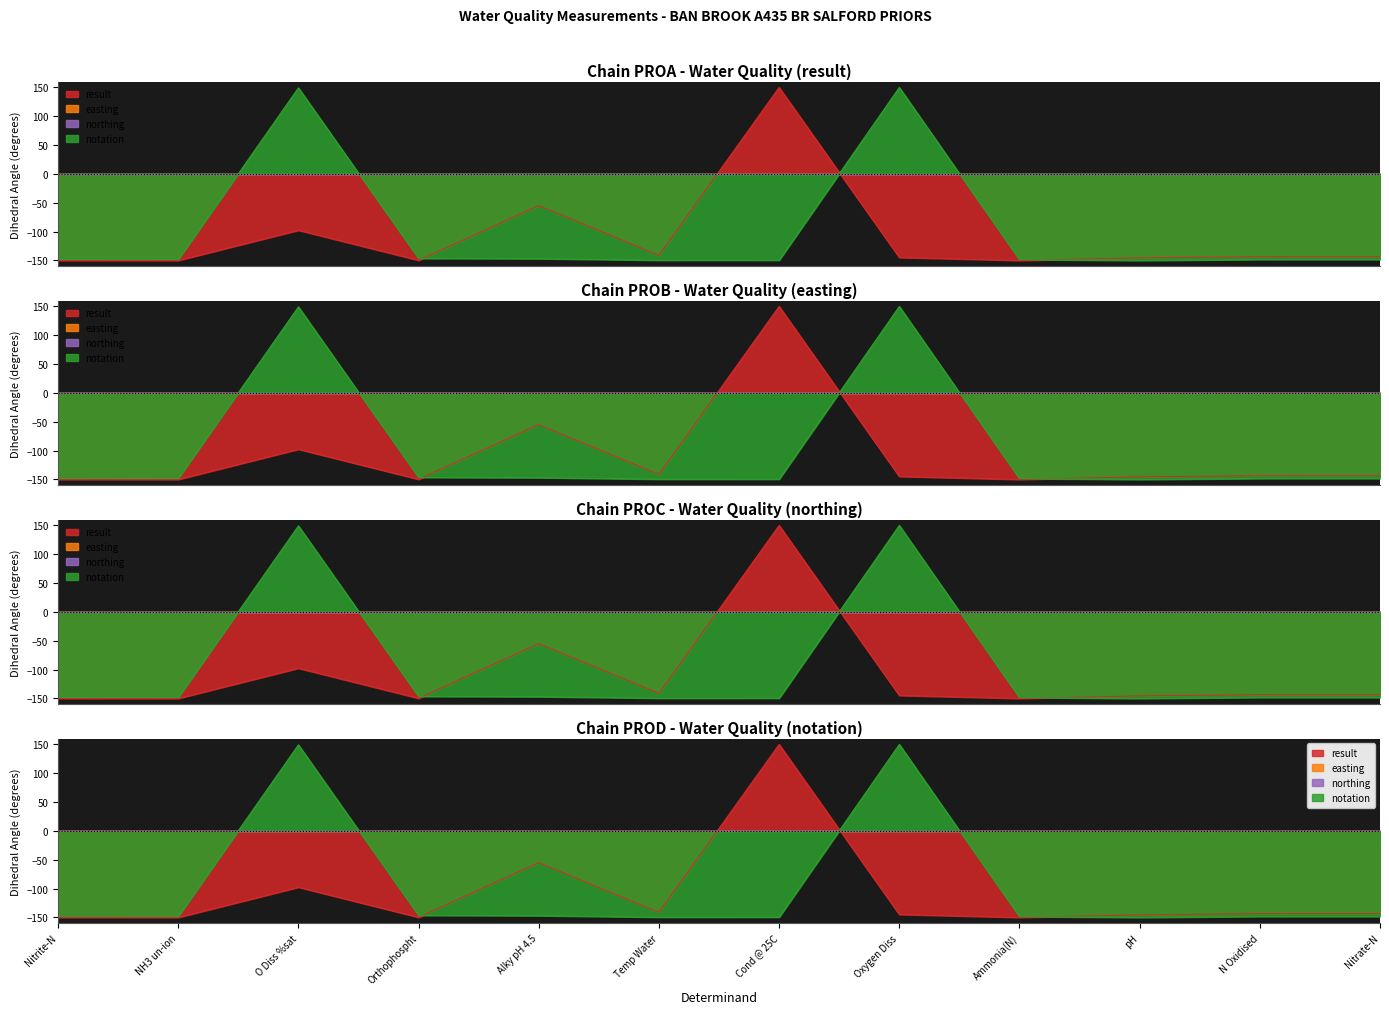

At which category is the sum across all series the highest?

O Diss %sat